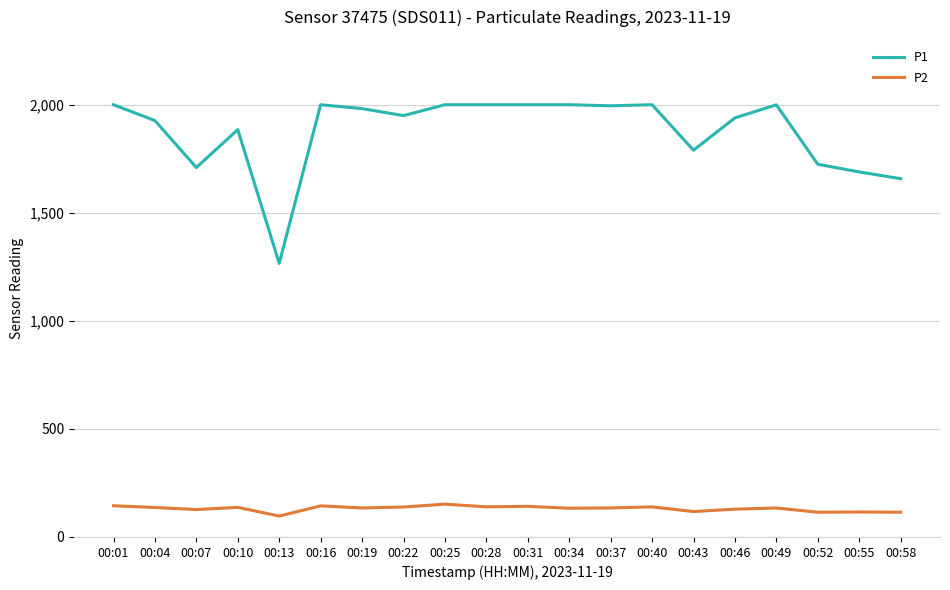

List the series in order of their overall mean, highest first.

P1, P2